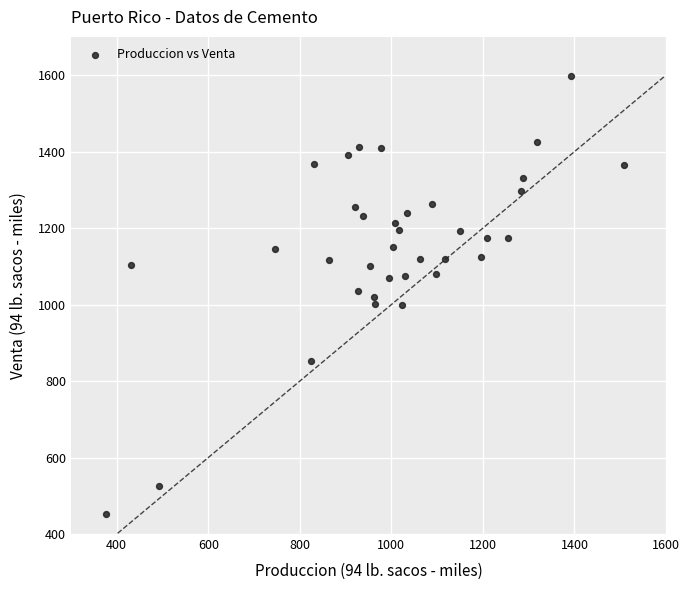

What is the range of X values (max minus min)?

1131.7